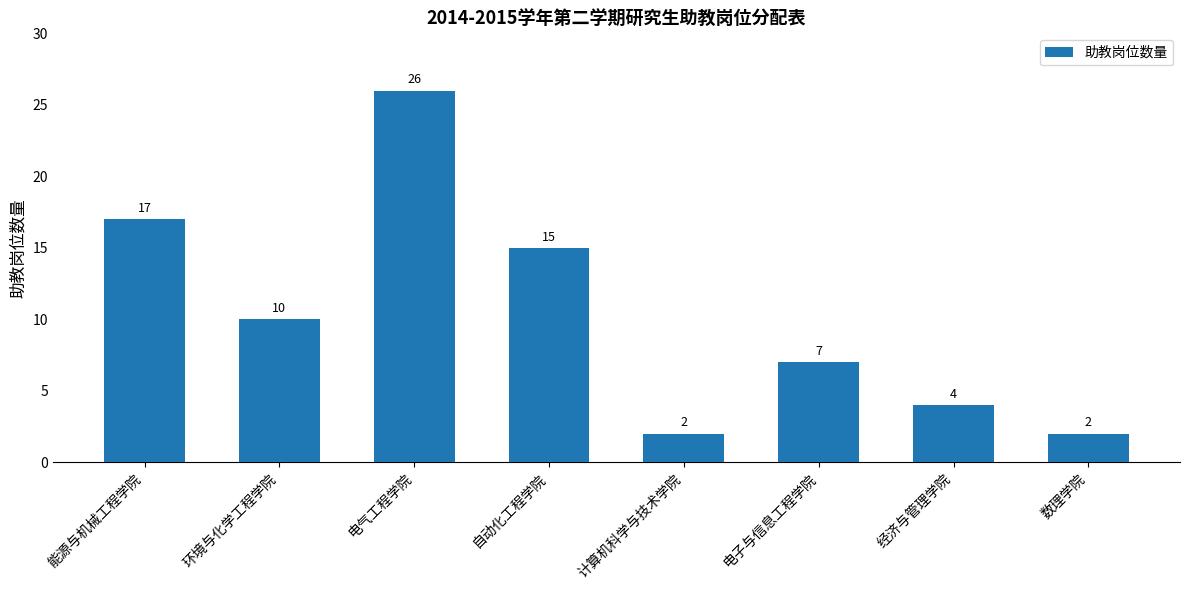

At which category does the chart reach its peak across all series?

电气工程学院